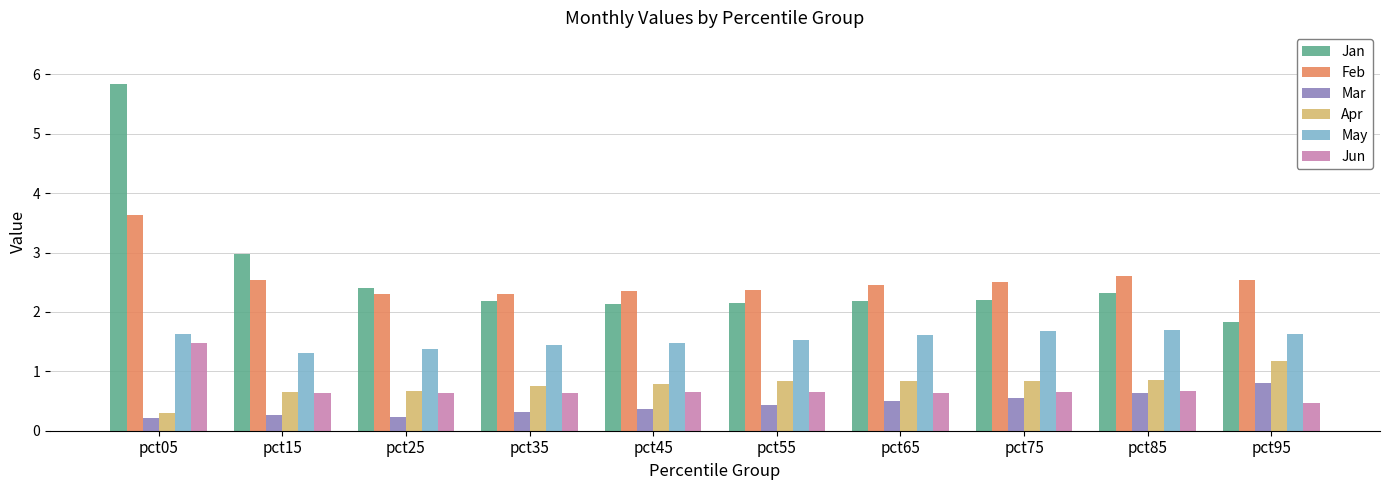

Which series has the widest spread of values?

Jan